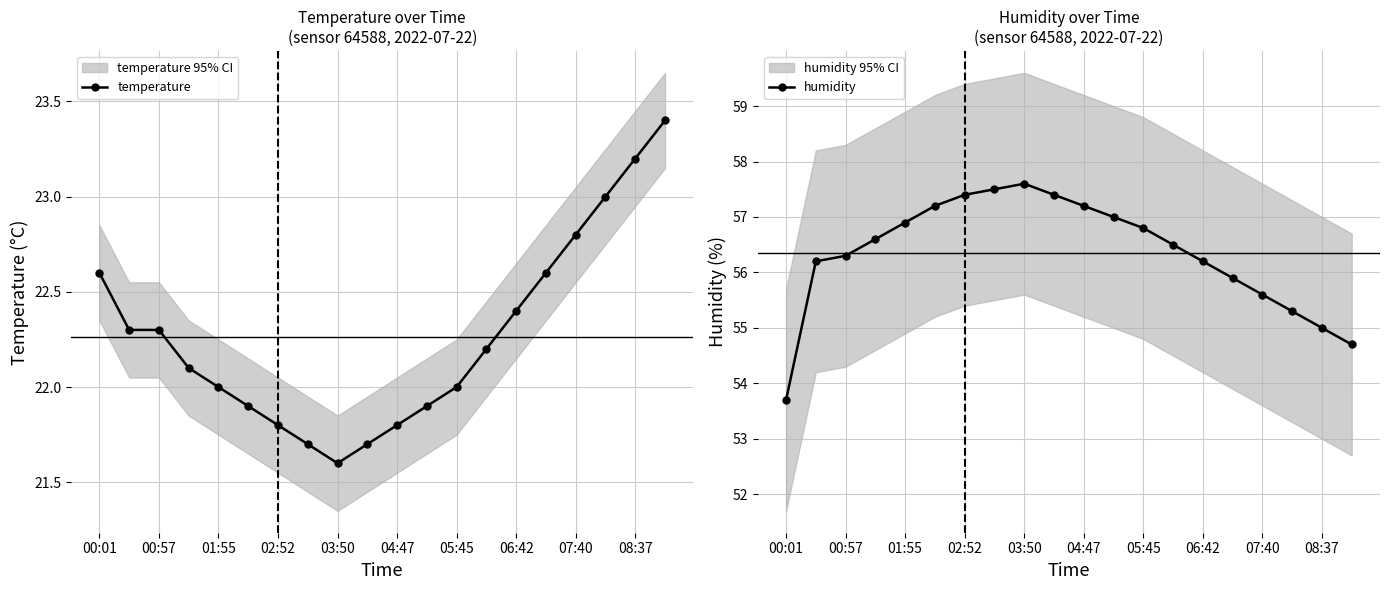

How many interior local peaks does the humidity series have?

1